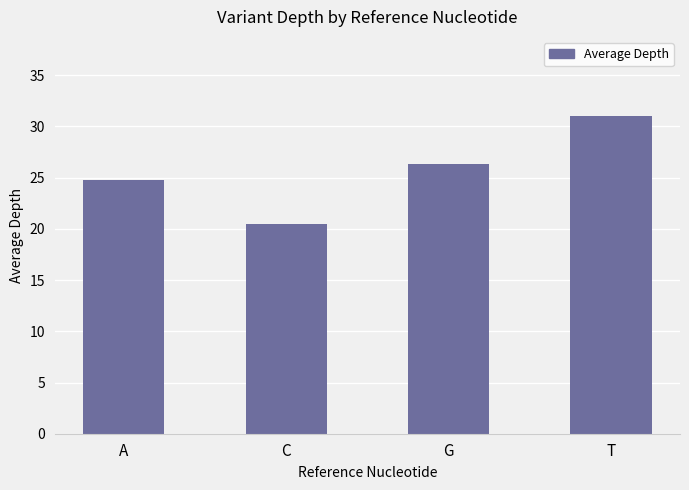

What is the value of the 3rd bar from the left?

26.3